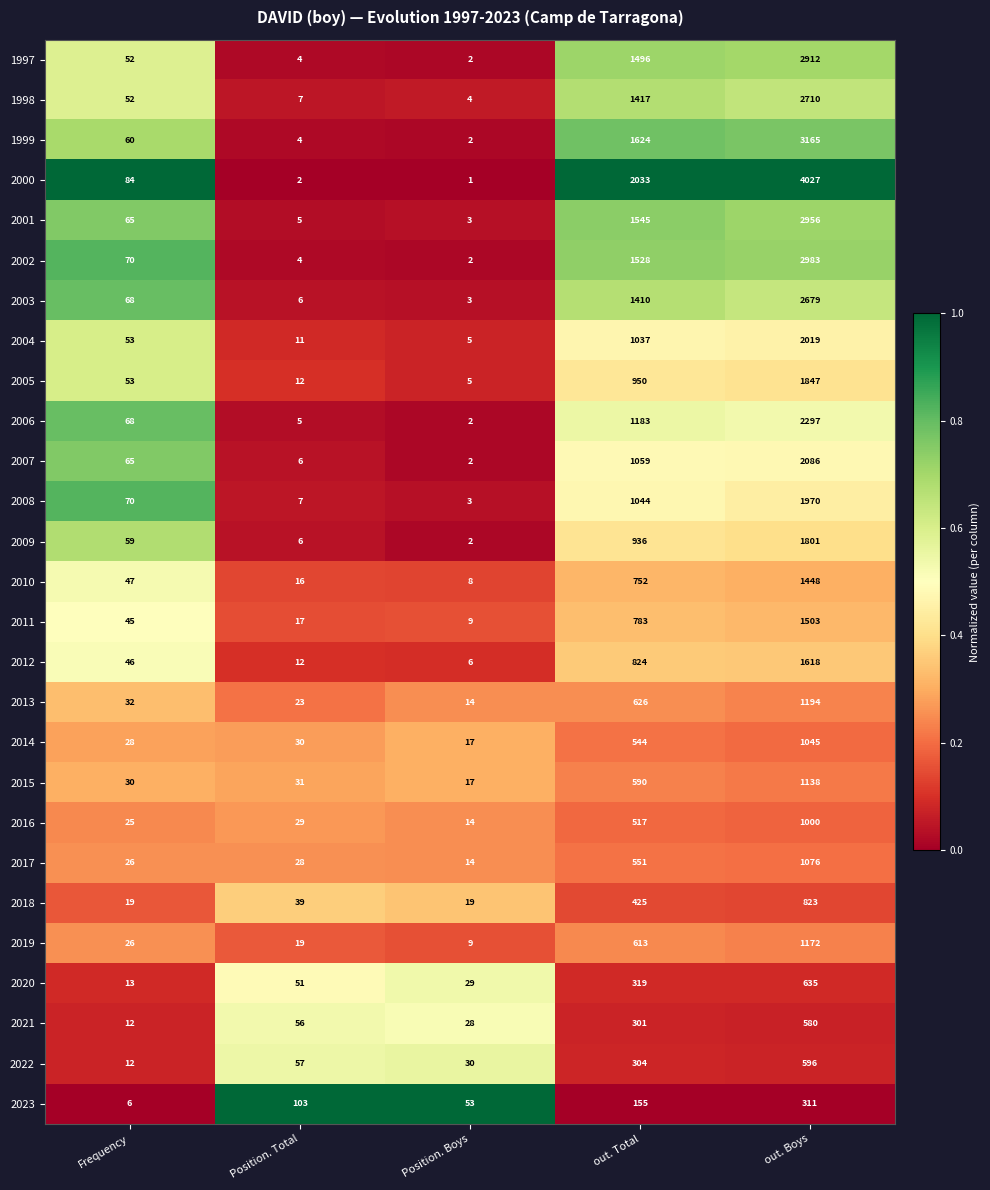

Which category has the highest value across all series?

out. Boys